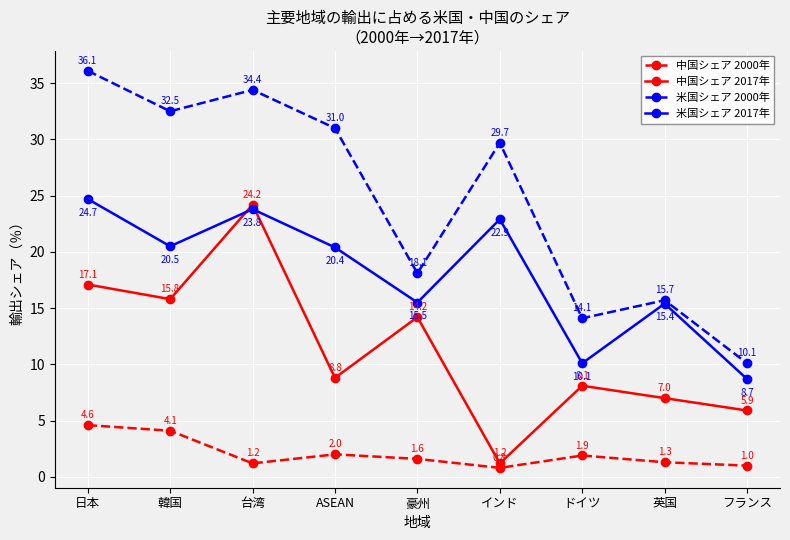

Rank the categories by 中国シェア 2017年 value from lowest to highest.

インド, フランス, 英国, ドイツ, ASEAN, 豪州, 韓国, 日本, 台湾